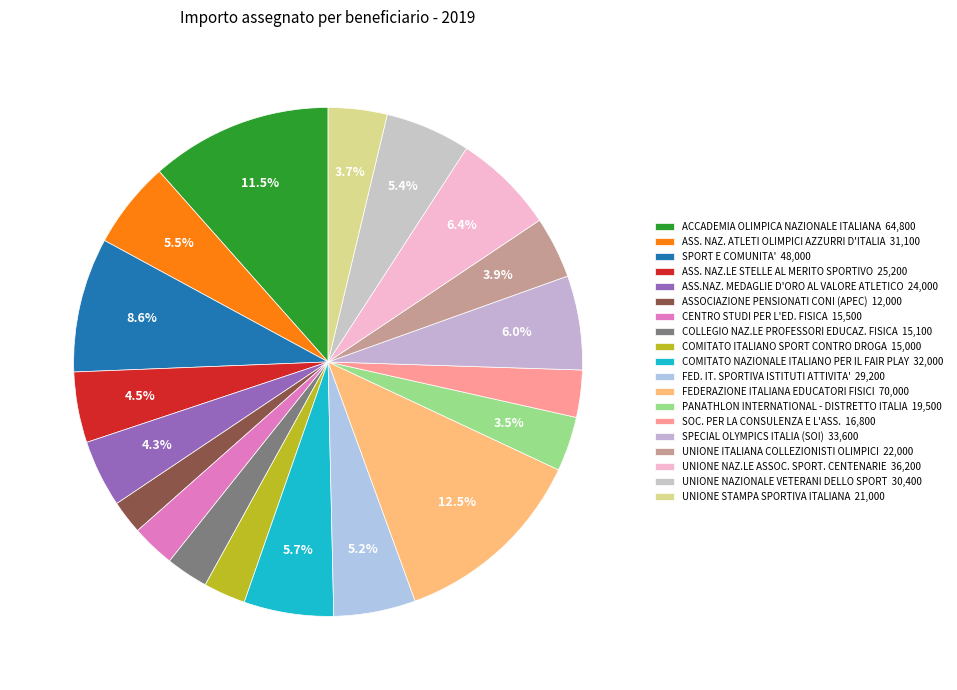

How many segments does this pie chart have?

19